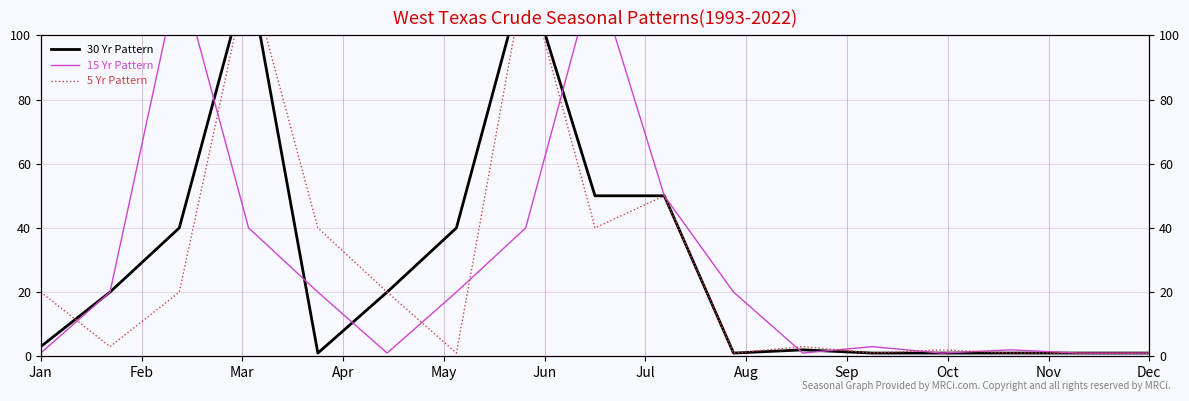

What are all the series names shown in the legend?

30 Yr Pattern, 15 Yr Pattern, 5 Yr Pattern